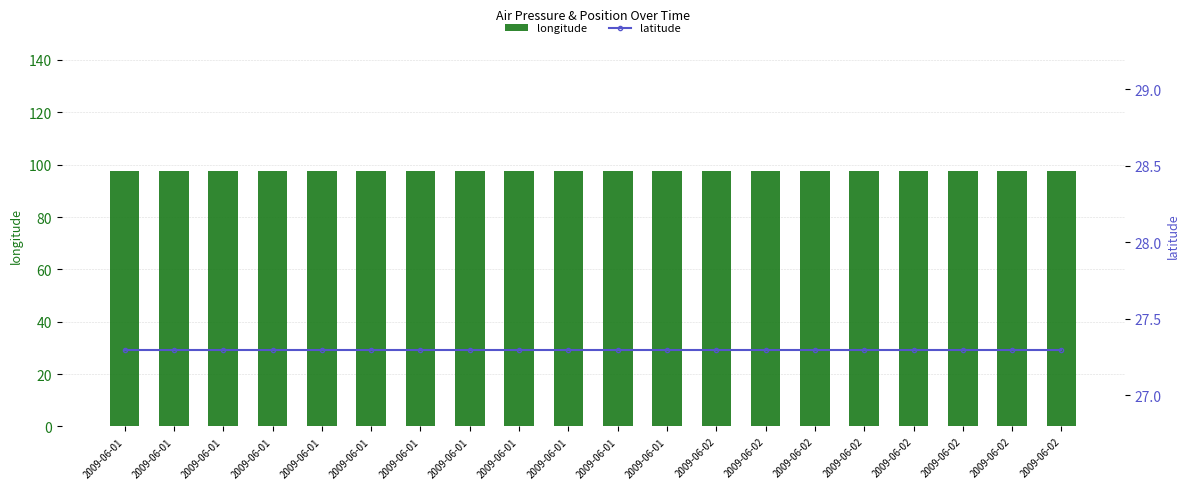

Which category has the lowest value in the latitude series?

2009-06-01